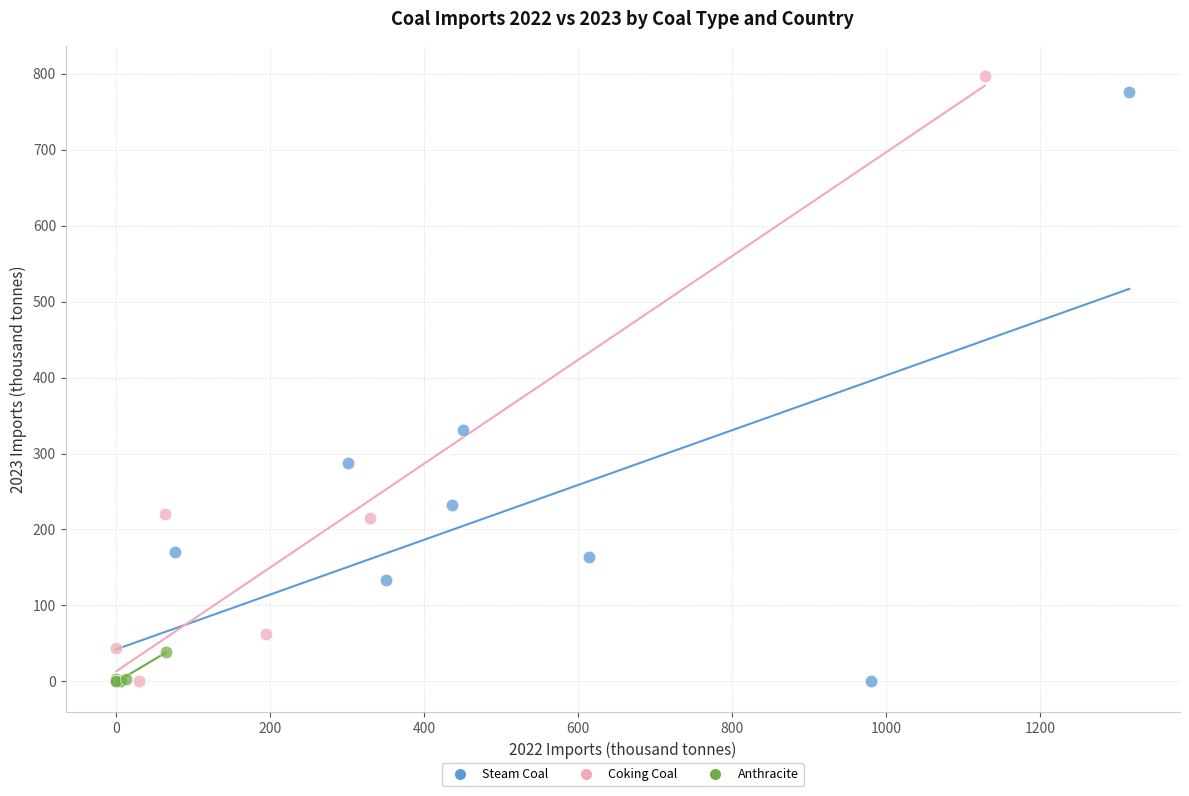

Which series has the widest spread of Y values?

Coking Coal